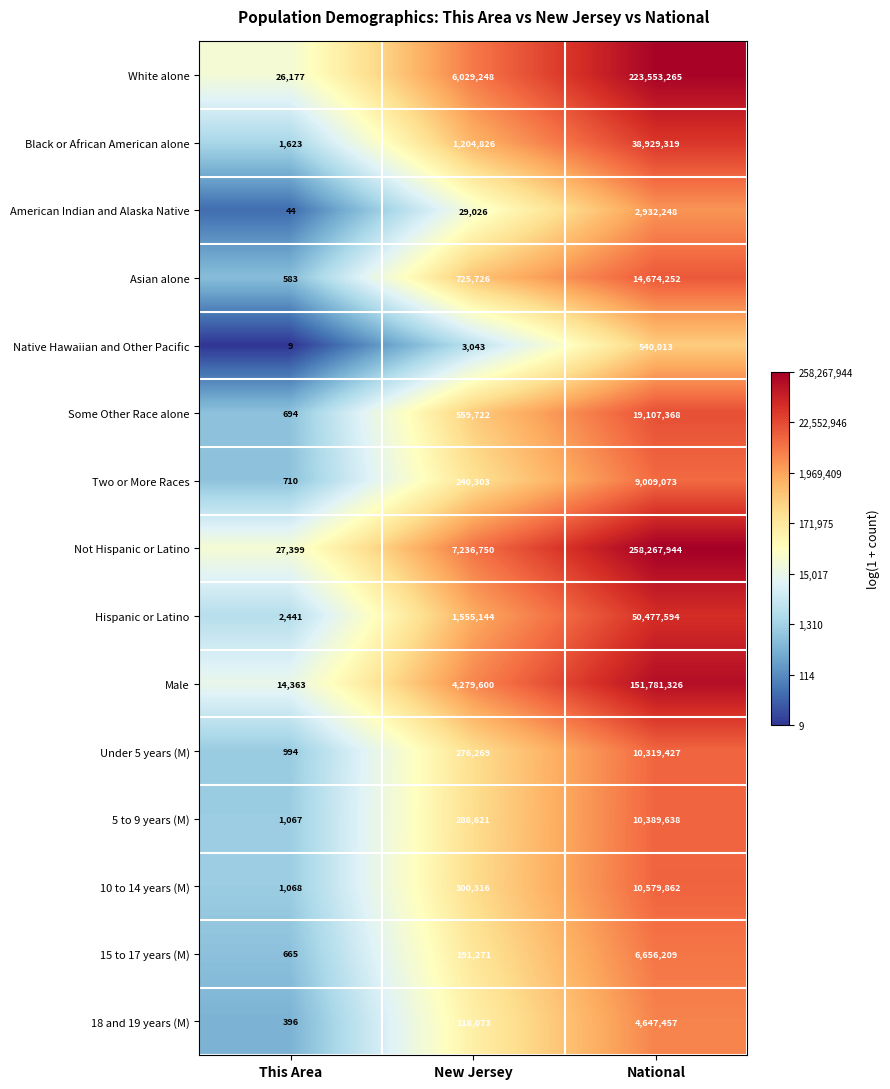

Rank the categories by Hispanic or Latino value from highest to lowest.

National, New Jersey, This Area